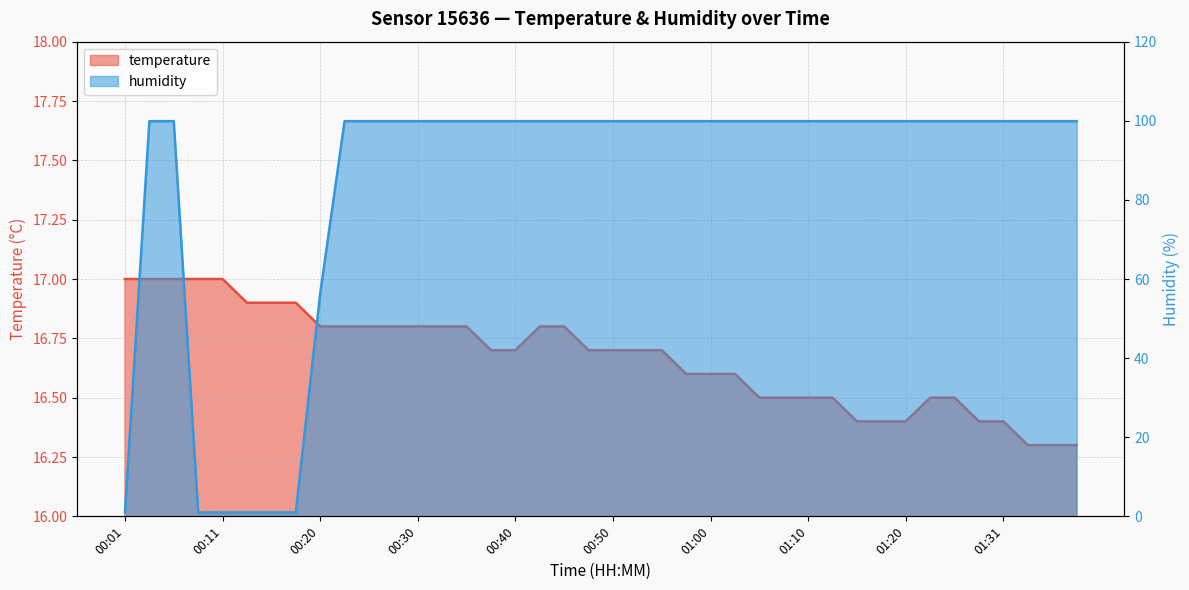

Reading right to left, what are all the values shown in this chart?

temperature: 16.3	16.3	16.3	16.4	16.4	16.5	16.5	16.4	16.4	16.4	16.5	16.5	16.5	16.5	16.6	16.6	16.6	16.7	16.7	16.7	16.7	16.8	16.8	16.7	16.7	16.8	16.8	16.8	16.8	16.8	16.8	16.8	16.9	16.9	16.9	17.0	17.0	17.0	17.0	17.0
humidity: 99.9	99.9	99.9	99.9	99.9	99.9	99.9	99.9	99.9	99.9	99.9	99.9	99.9	99.9	99.9	99.9	99.9	99.9	99.9	99.9	99.9	99.9	99.9	99.9	99.9	99.9	99.9	99.9	99.9	99.9	99.9	56.3	1.0	1.0	1.0	1.0	1.0	99.9	99.9	1.0